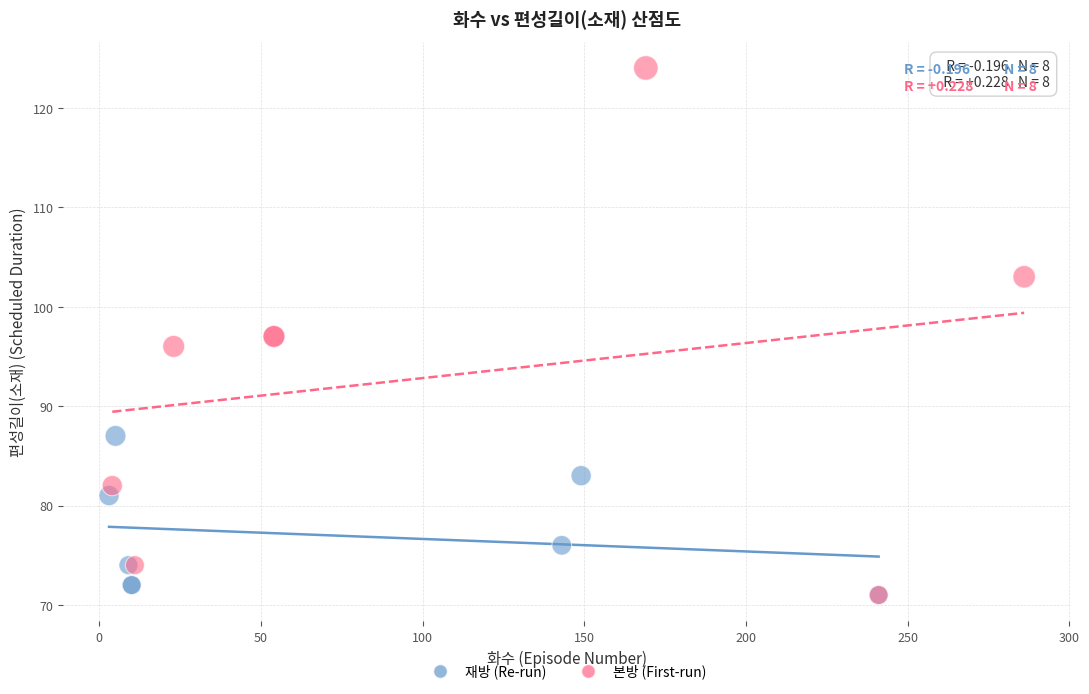

Which series has the largest Y range (max minus min)?

본방 (First-run)